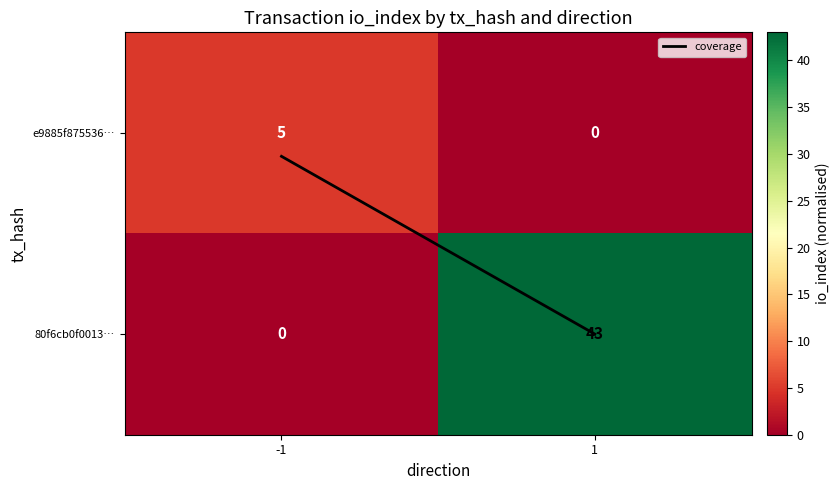

Which label corresponds to the largest value in the chart?

1